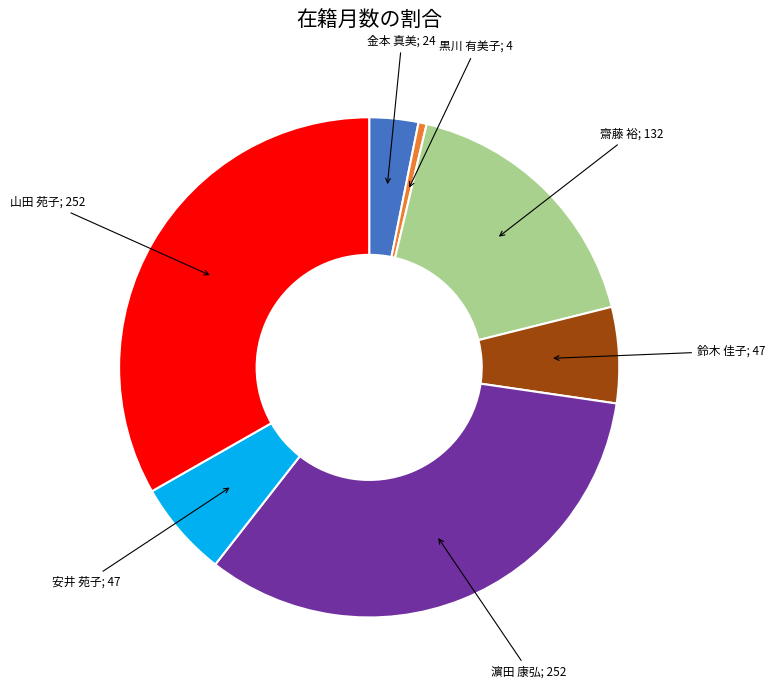

Count the number of slices in the pie.

7